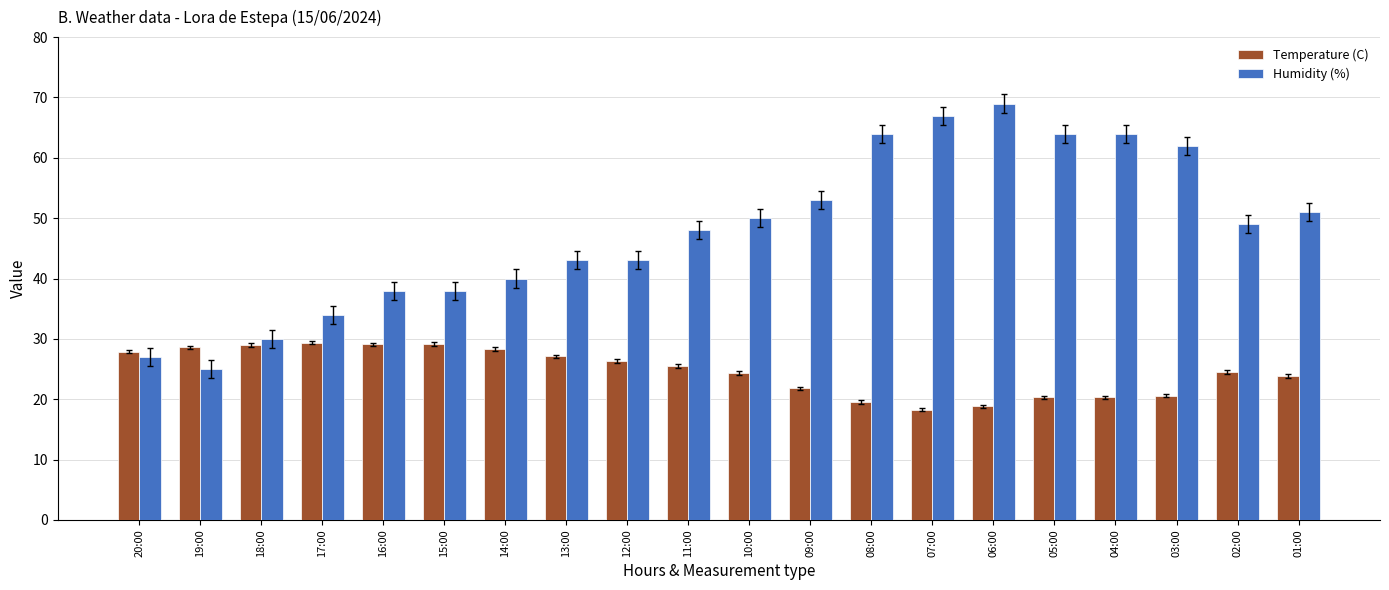

True or false: Humidity (%) has a value of 15.6 at 12:00.

False